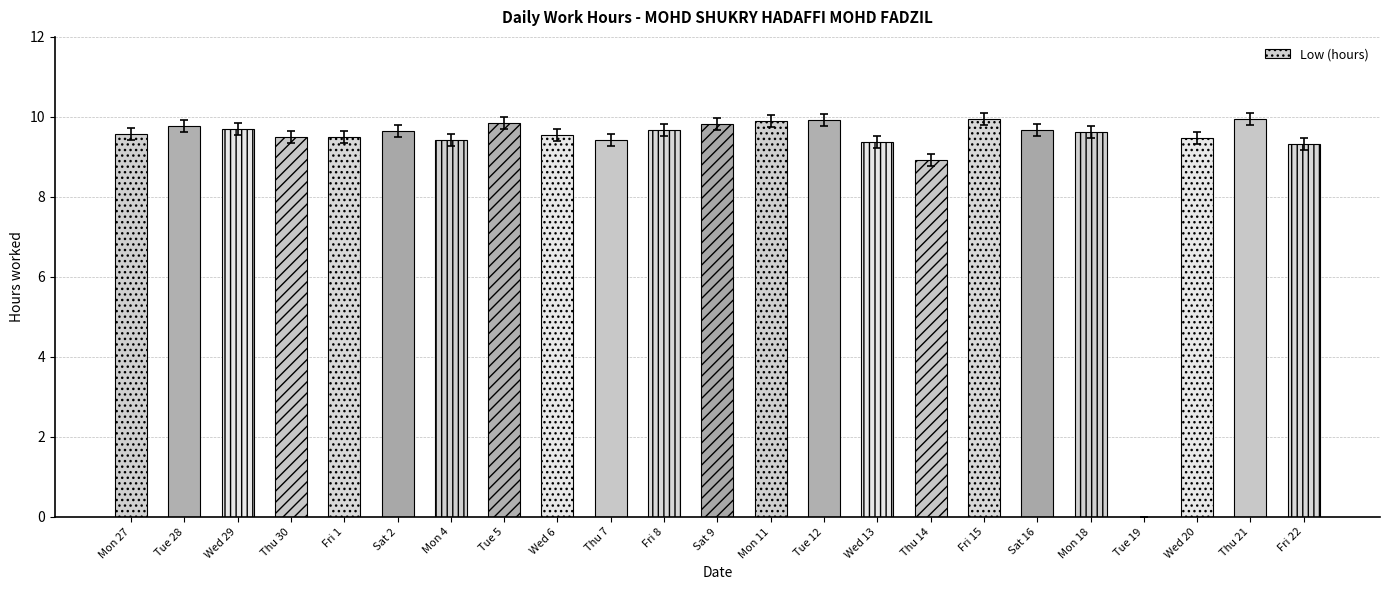

The value at Fri 8 is 9.7. True or false?

True